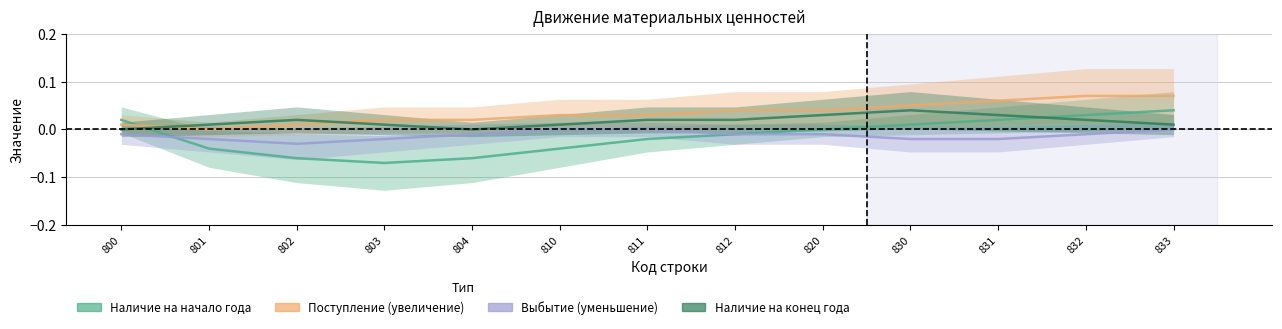

Is the value of Выбытие (уменьшение) at 832 greater than the value of Наличие на конец года at 811?

No